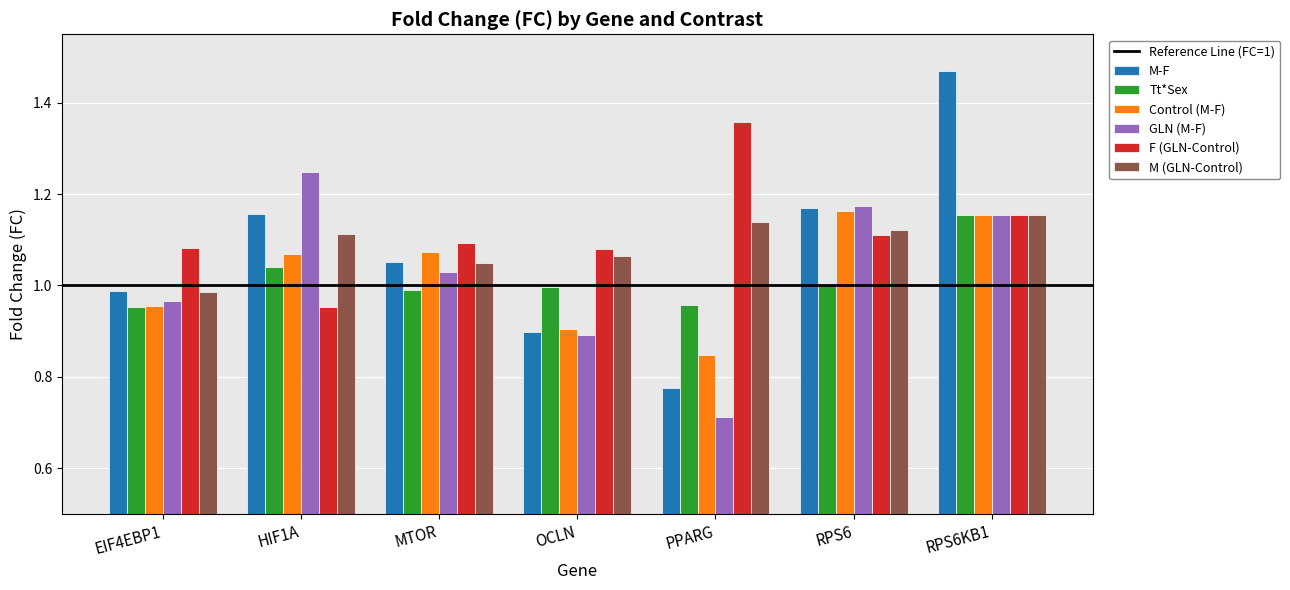

What is the difference between the highest and lowest values at EIF4EBP1?

0.1